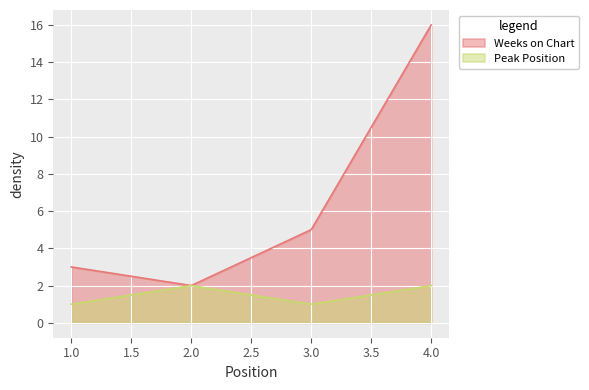

At which category does Weeks on Chart reach its first local valley?

2